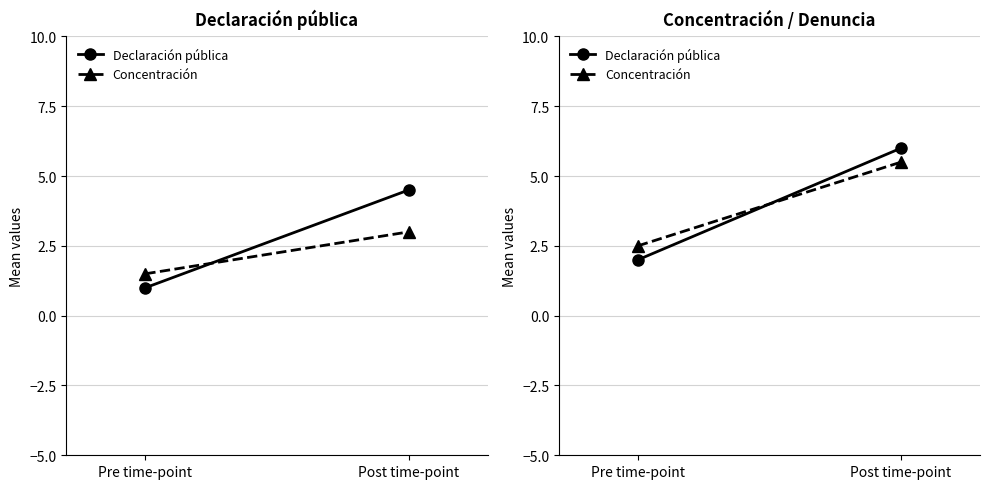

What position from the right is Post time-point?

1